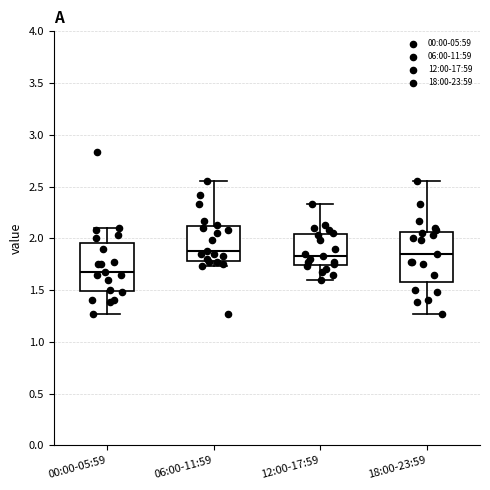

Which box has the lowest median line?

00:00-05:59